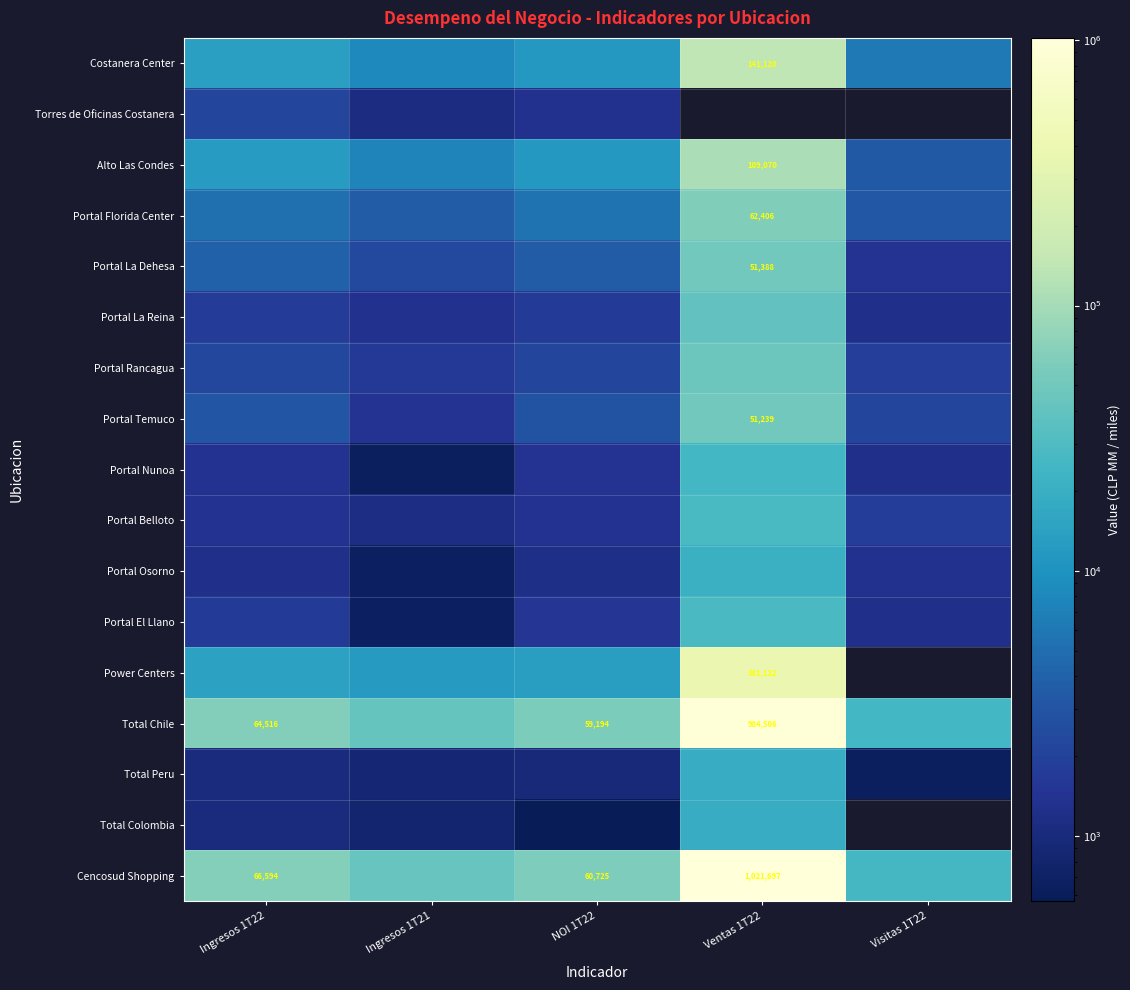

Is the value of Power Centers at NOI 1T22 greater than the value of Total Chile at Visitas 1T22?

No